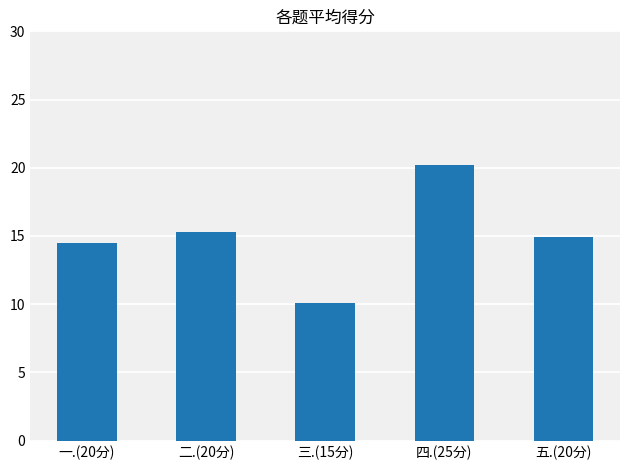

Which category has the highest value across all series?

四.(25分)